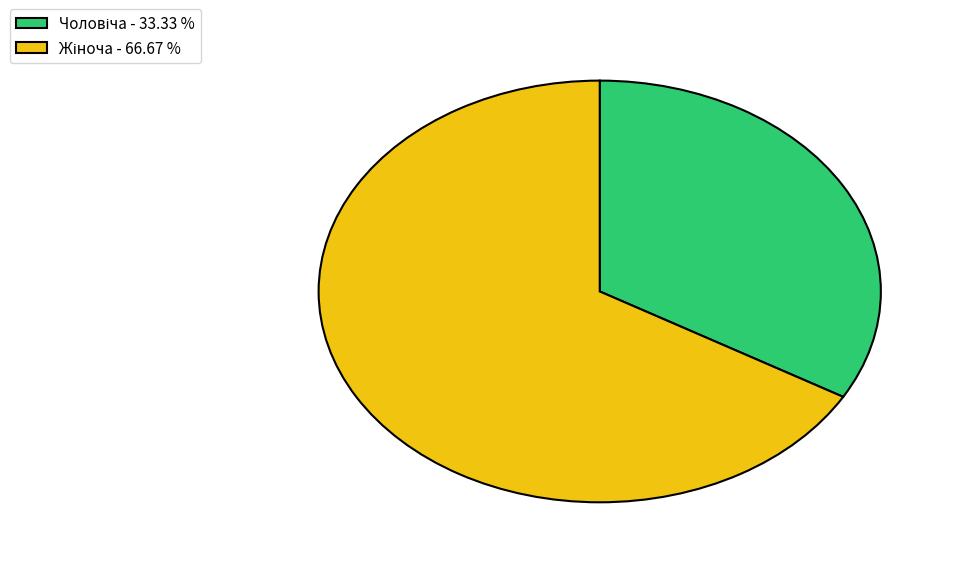

Is there a majority slice in this chart?

Yes